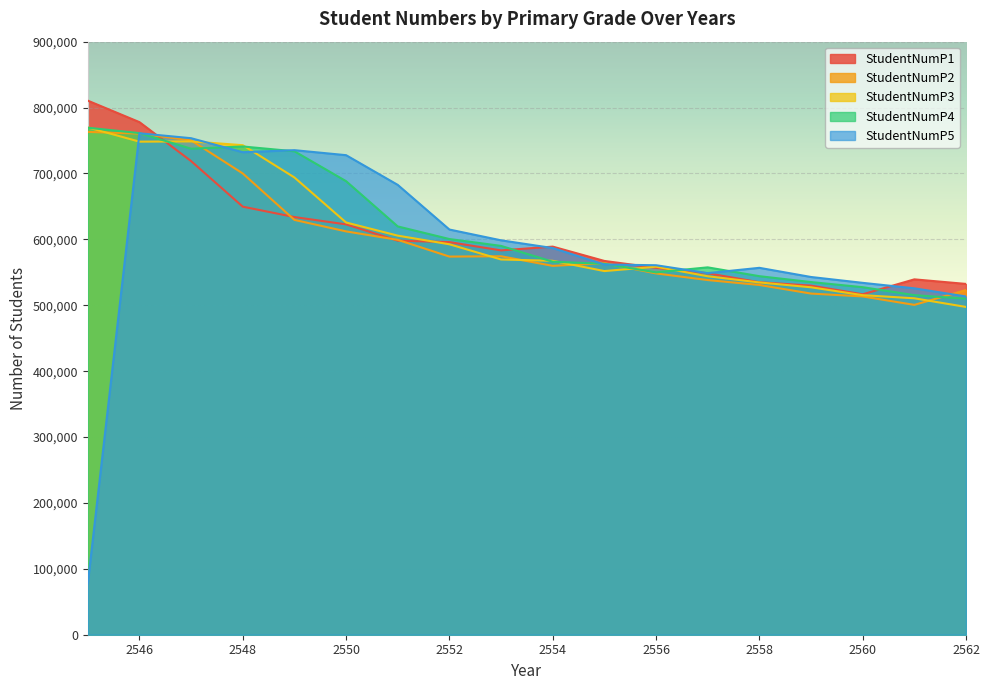

How many values in the StudentNumP5 series exceed 586801?

8